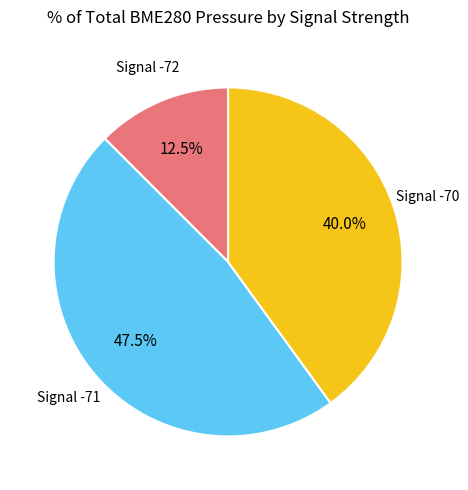

Is there a majority slice in this chart?

No